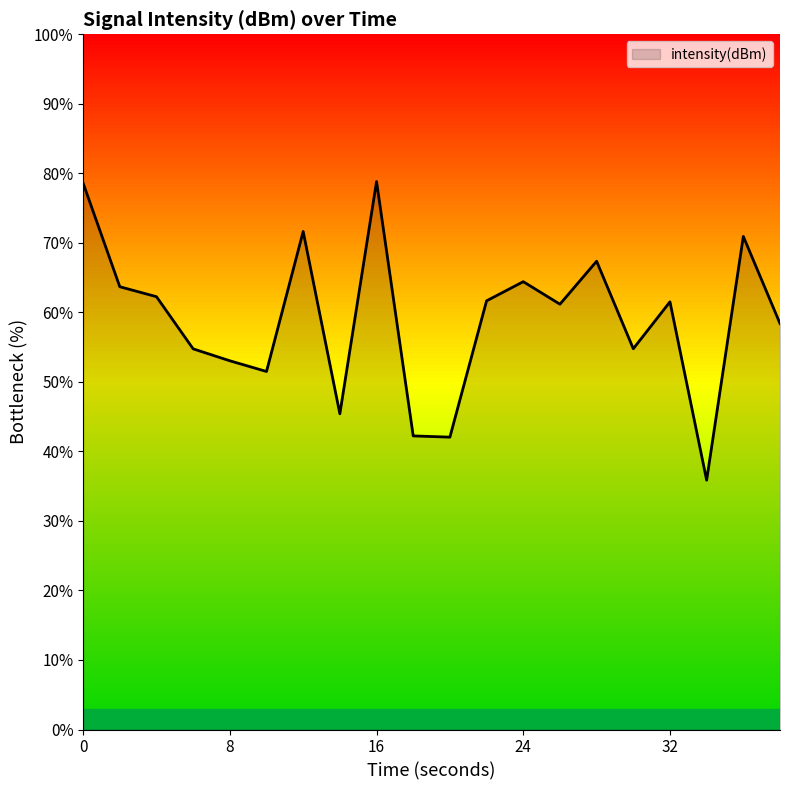

What is the greatest value displayed?

78.8